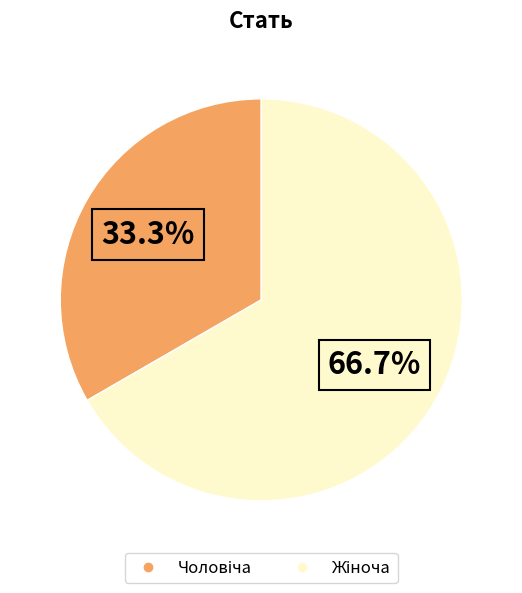

Is there any slice that represents more than half of the pie?

Yes